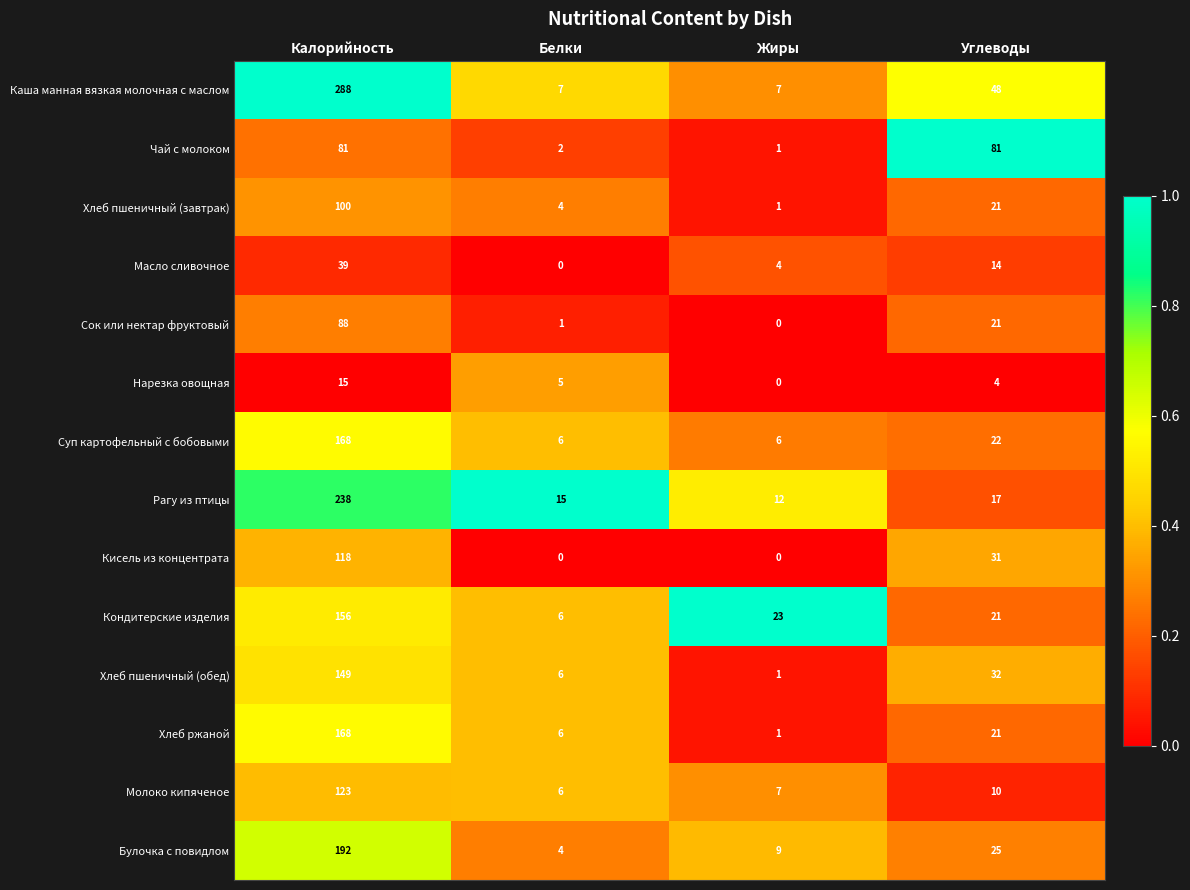

What value does the Кондитерские изделия series have at Калорийность?

156